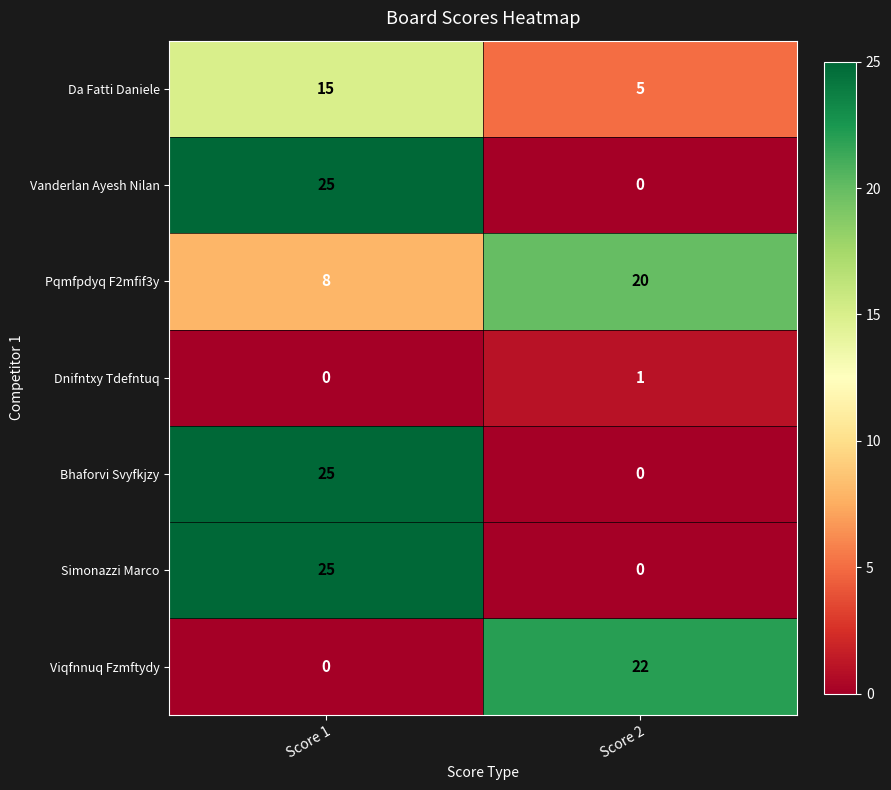

At how many categories does at least one series exceed 12?

2